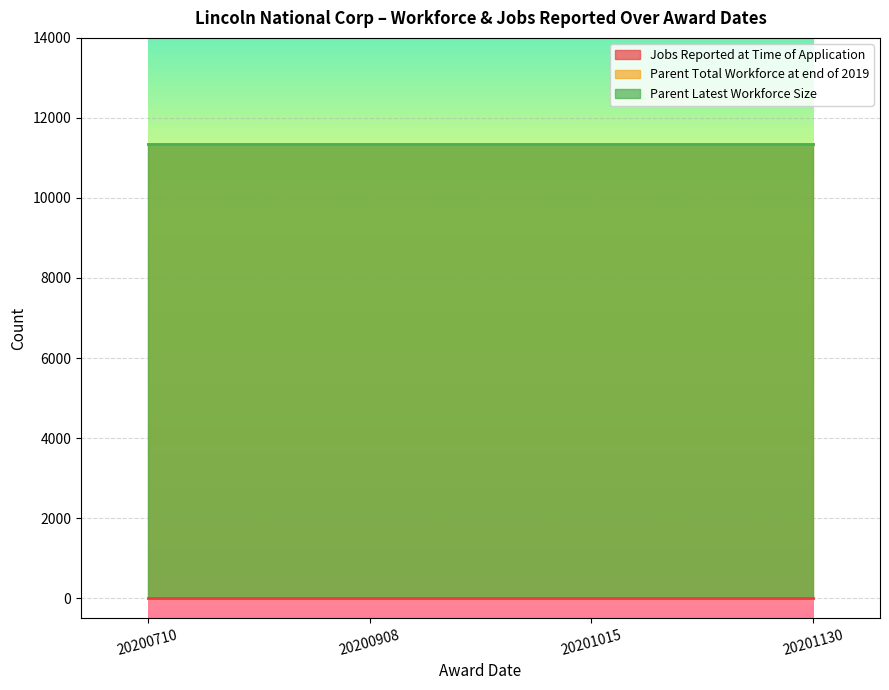

Which category has the lowest value across all series?

20200710